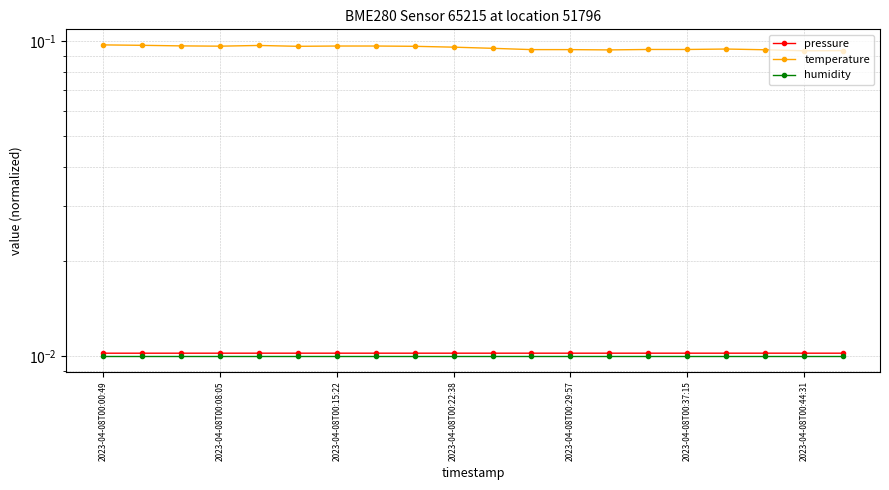

In temperature, how many points are lower than both neighbors (excluding endpoints)?

4